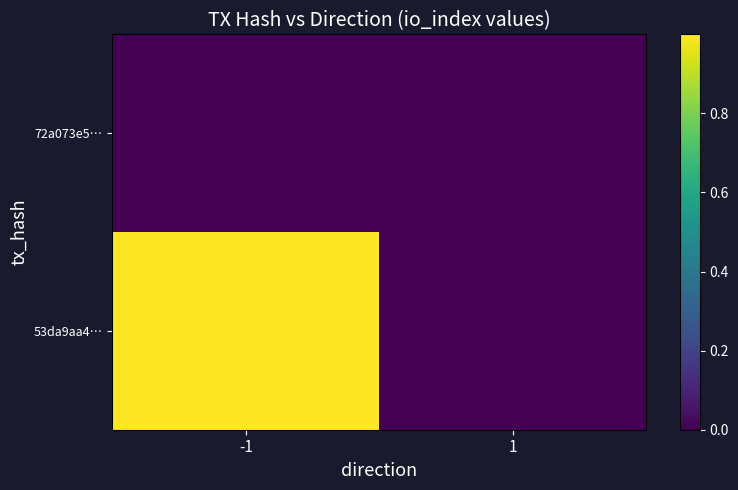

At 1, list the series in order from smallest to largest.

53da9aa4…, 72a073e5…